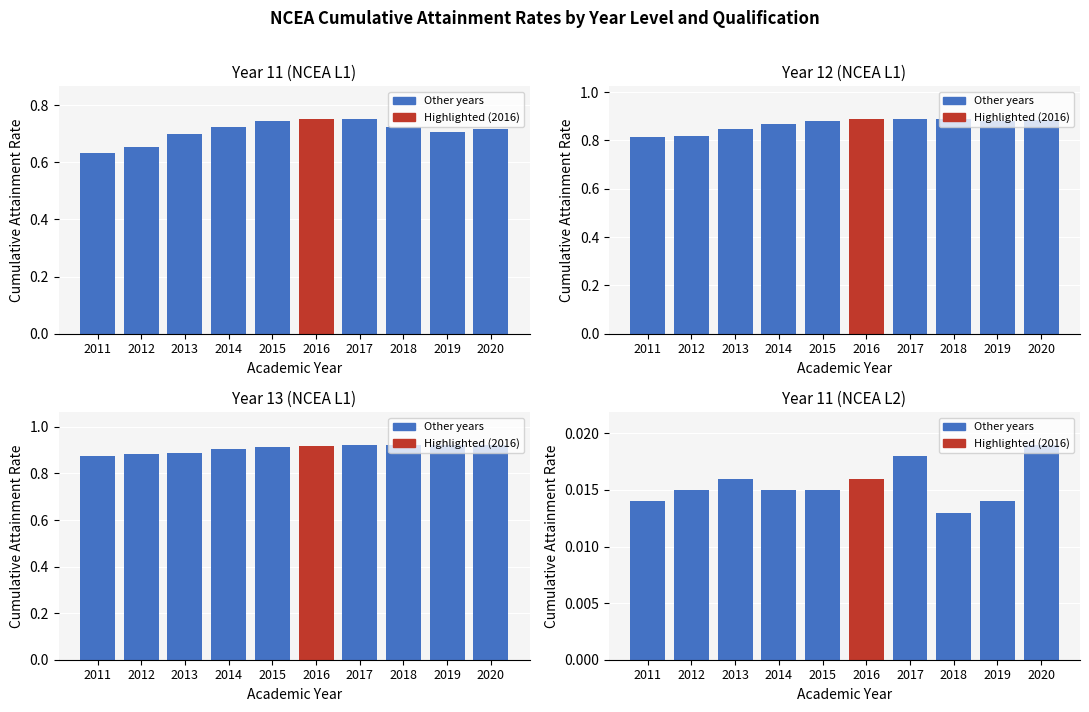

Is it true that Year 11 (NCEA L1) equals 0.7 at 2013?

True